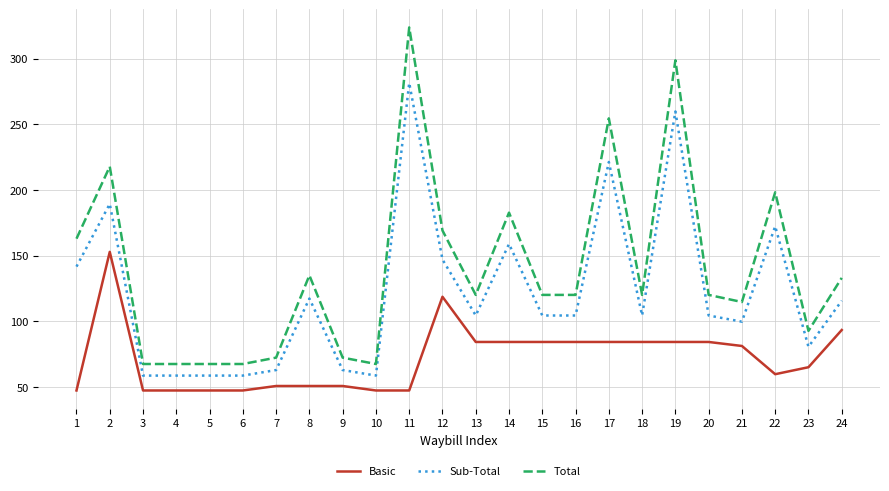

The Sub-Total series shows 159.0 at 14. True or false?

True